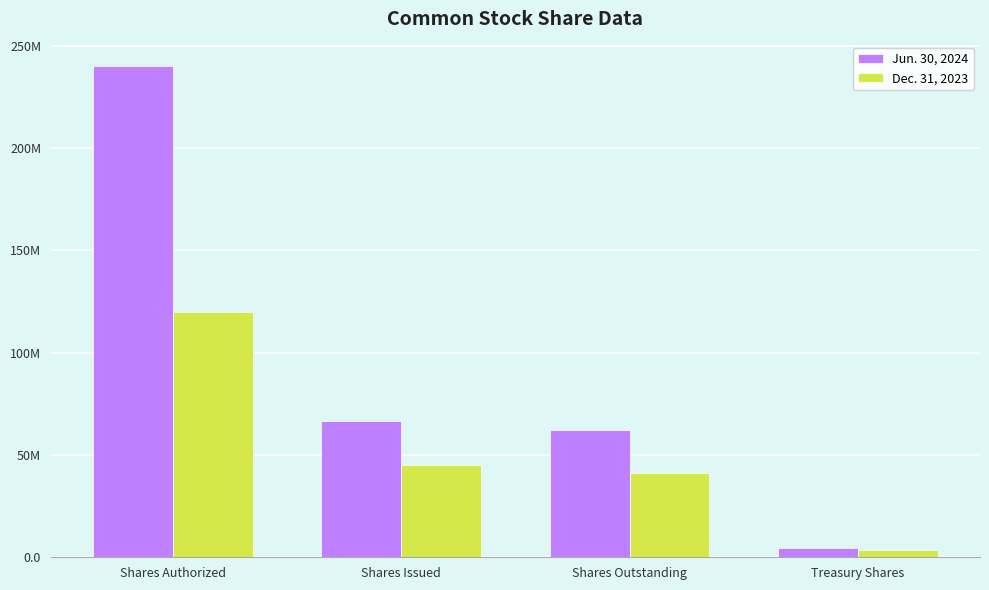

Rank the series by their maximum value, from lowest to highest.

Dec. 31, 2023, Jun. 30, 2024